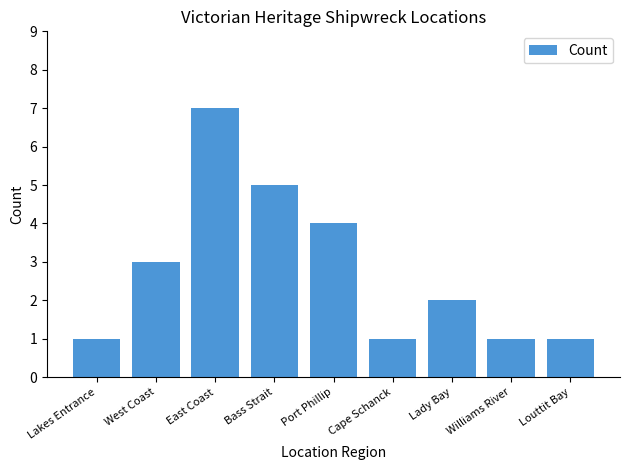

What is the sum of all values?

25